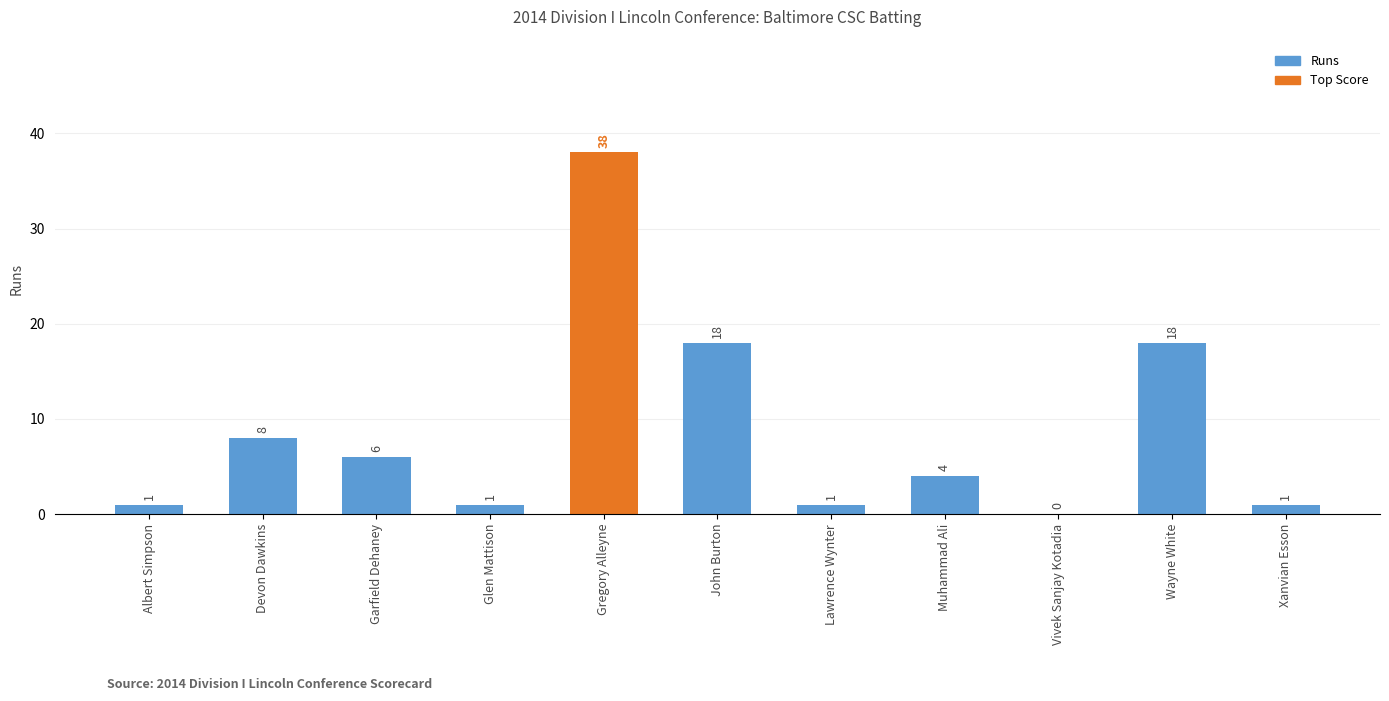

Read the value at Devon Dawkins, to the nearest 5.

10